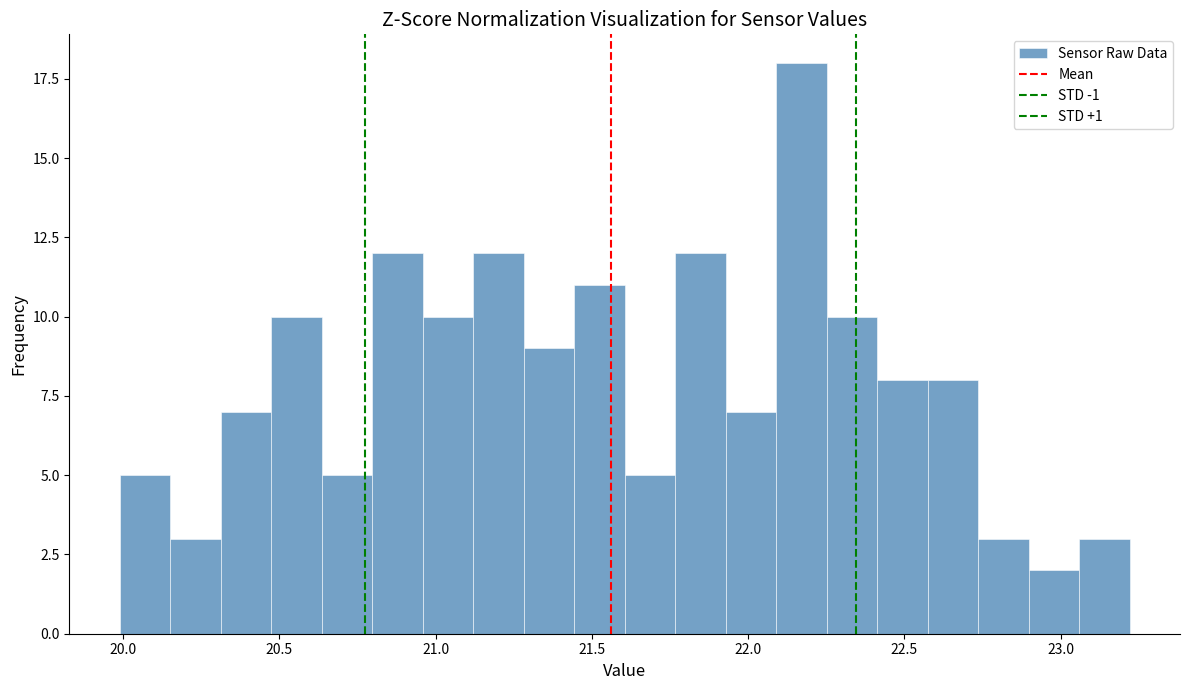

Around what value on the x-axis is the tallest bar? Give the approximate position of its centre, as read against the axis.

22.15